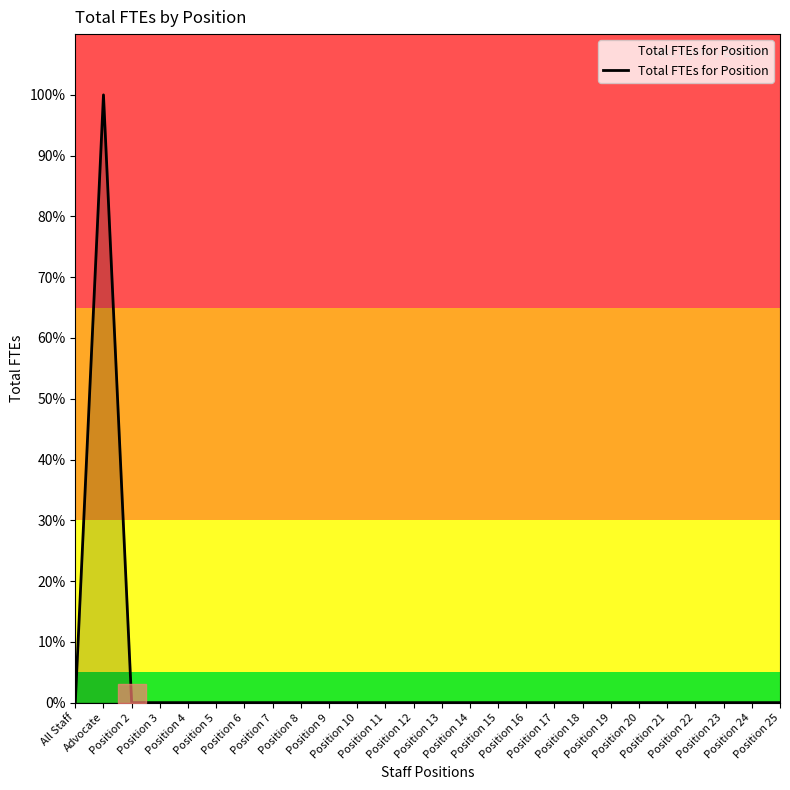

True or false: there are more than 0 points higher than both neighbors.

True